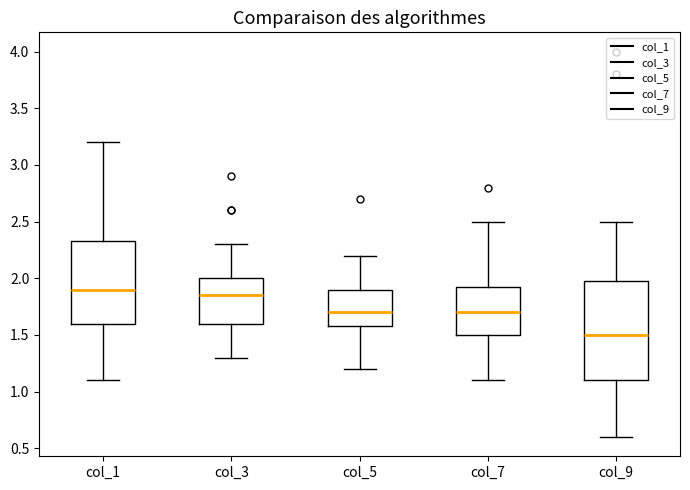

Where does the lower whisker of the box for col_9 end on the y-axis? The values are not printed on the chart, so give them approximately, as read against the axis.

0.60